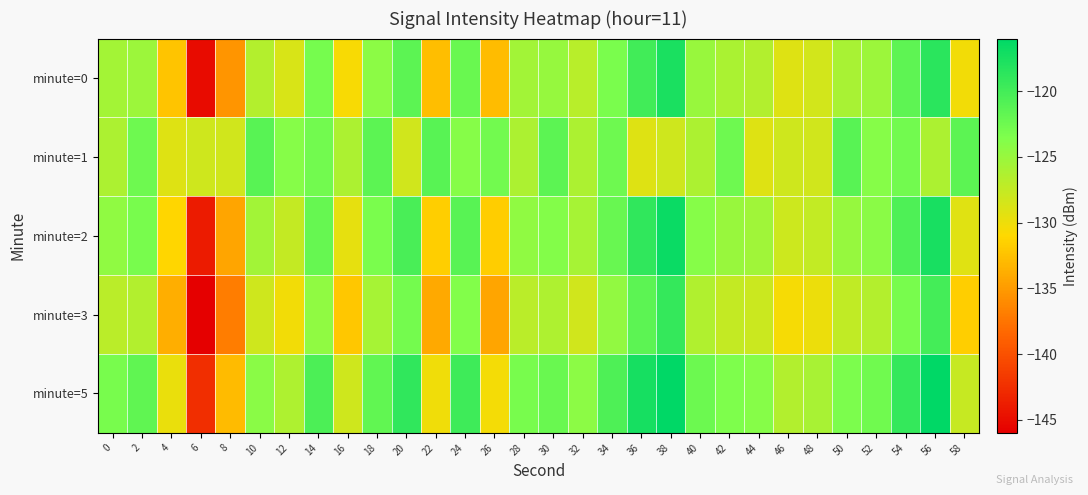

Between 24 and 46, which is larger?

24